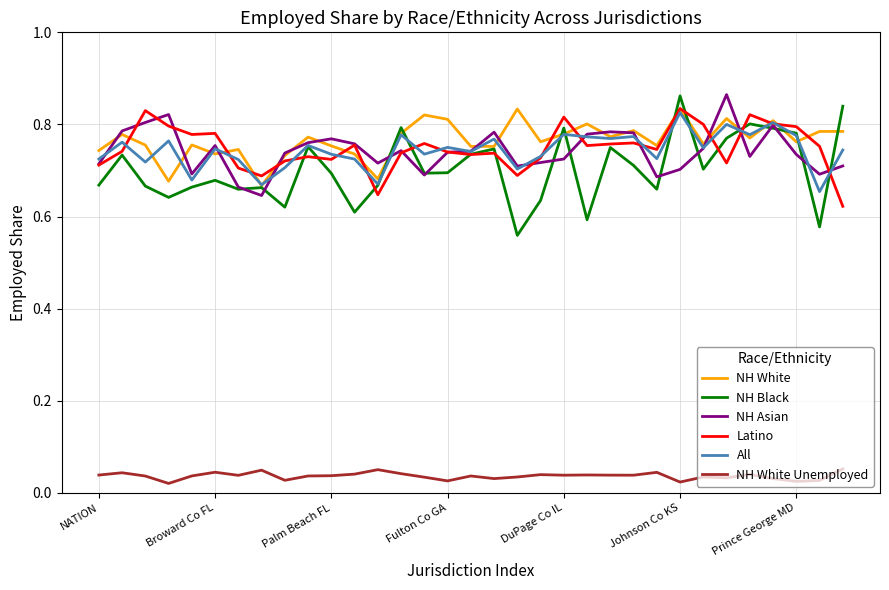

How many interior local valleys does the All series have?

12